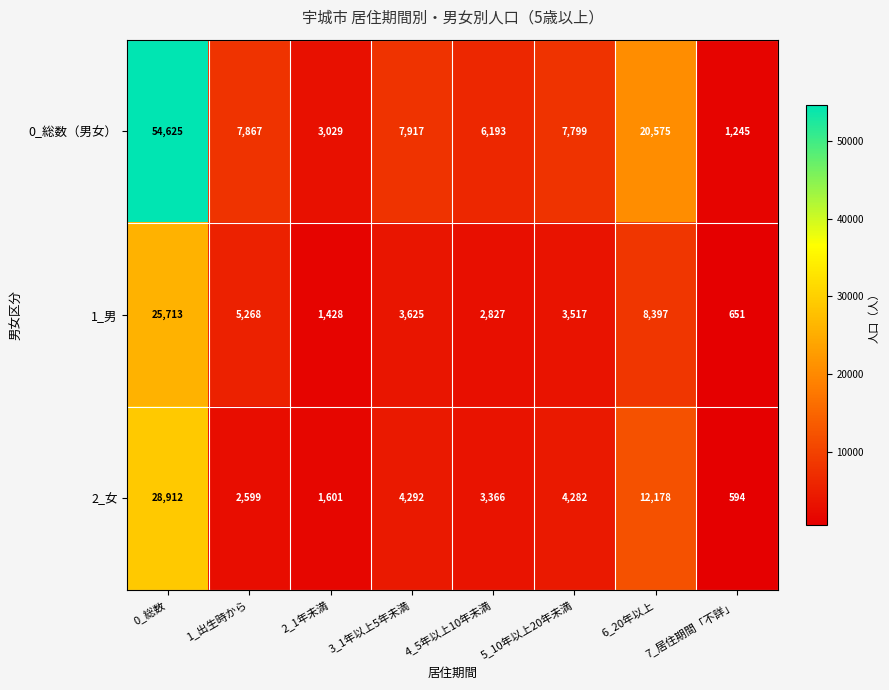

The 0_総数（男女） series shows 7799 at 5_10年以上20年未満. True or false?

True